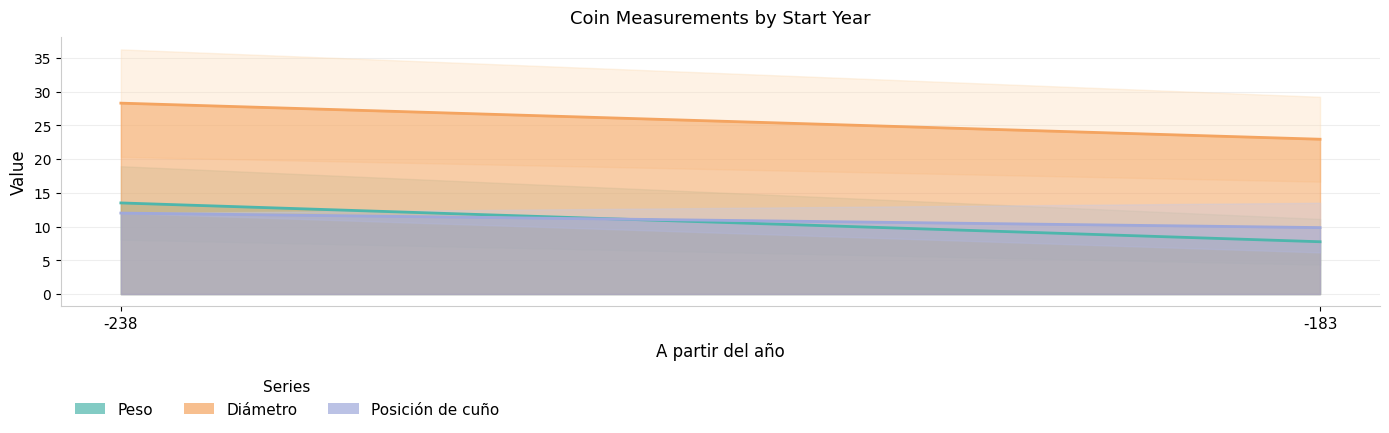

Which series has the largest range (max minus min)?

Peso